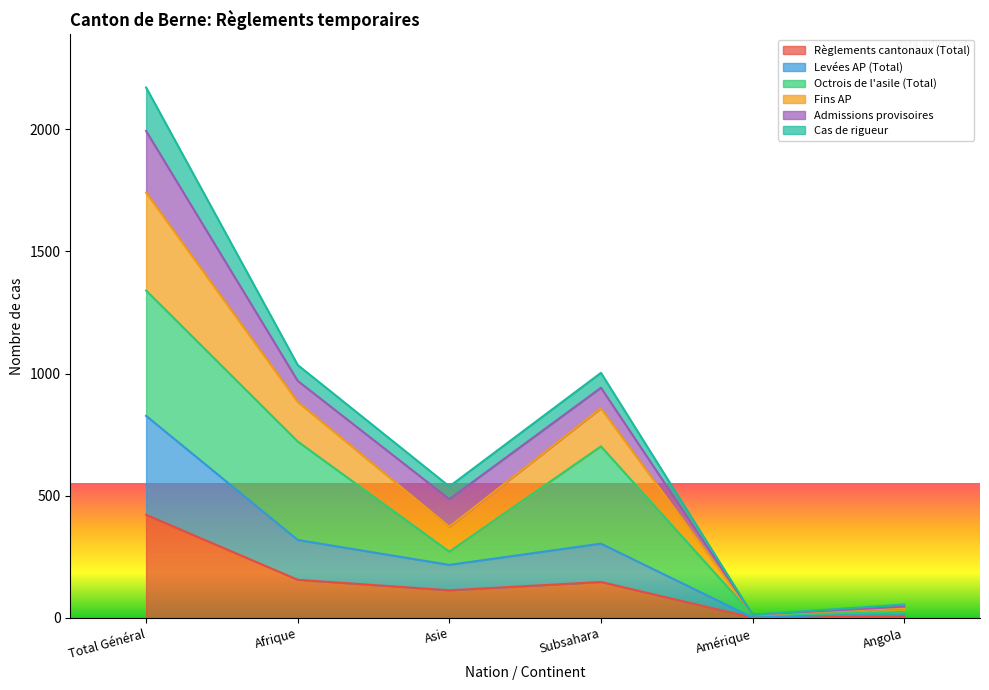

What position from the right is Angola?

1